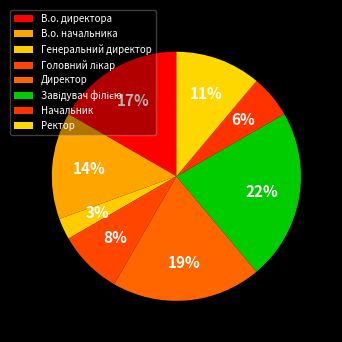

Rank the categories by value from highest to lowest.

Завідувач філією, Директор, В.о. директора, В.о. начальника, Ректор, Головний лікар, Начальник, Генеральний директор